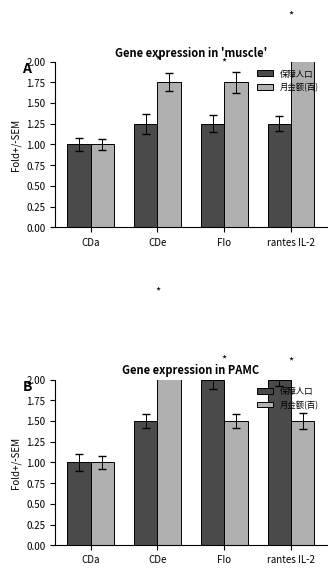

How many distinct data groups are displayed?

2